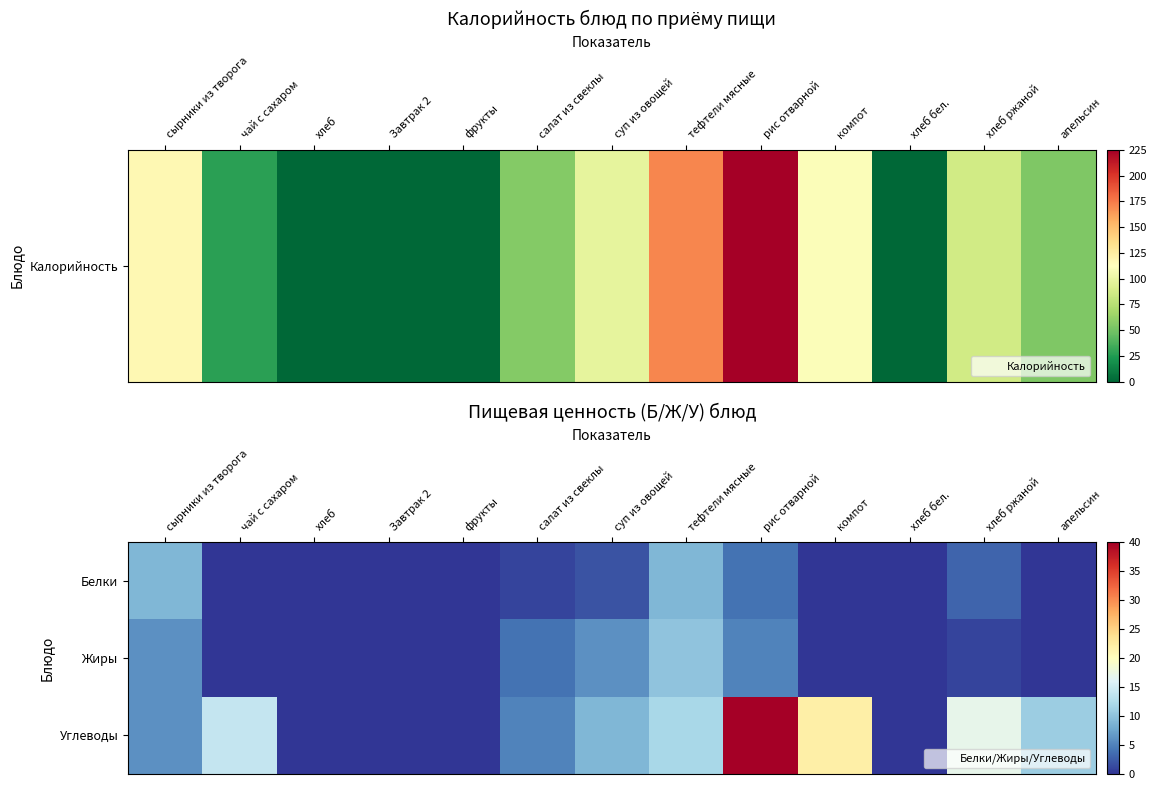

What is the difference between the highest and lowest values at компот?

22